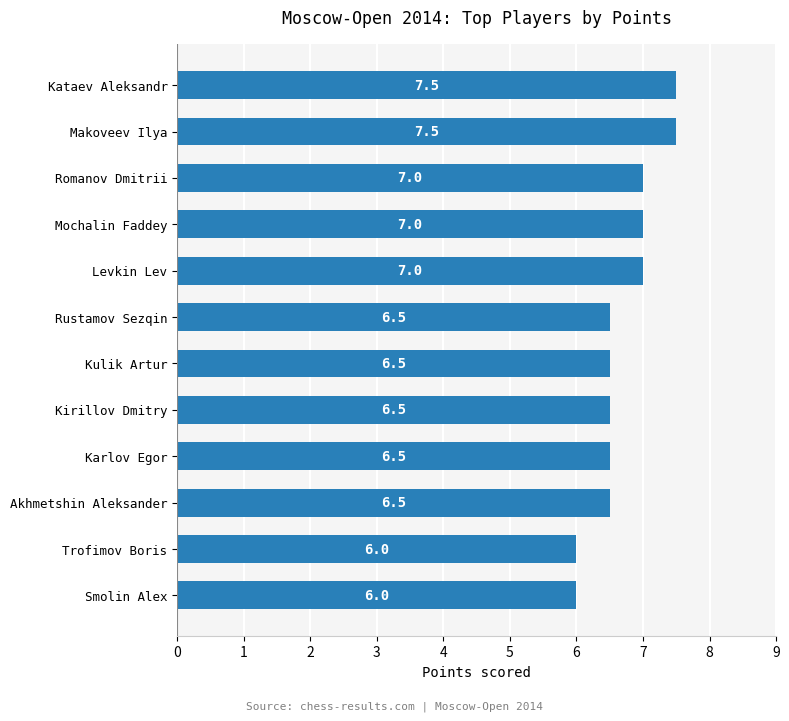

Between Karlov Egor and Smolin Alex, which is larger?

Karlov Egor